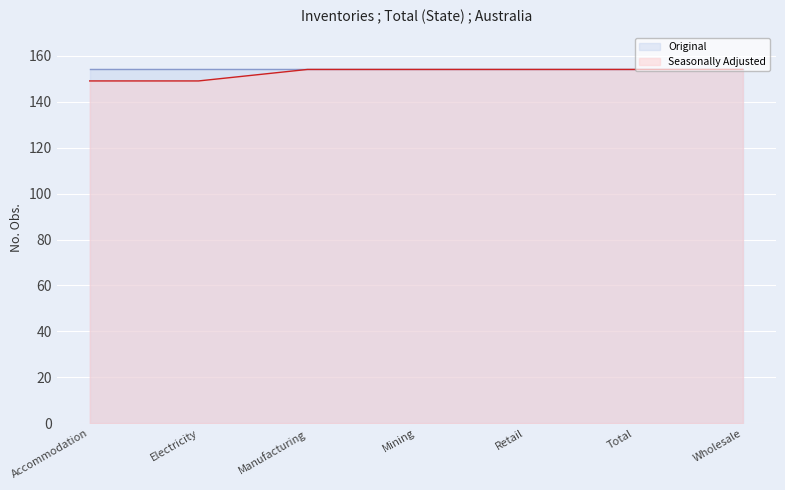

True or false: the data has more than 2 interior local peaks.

False